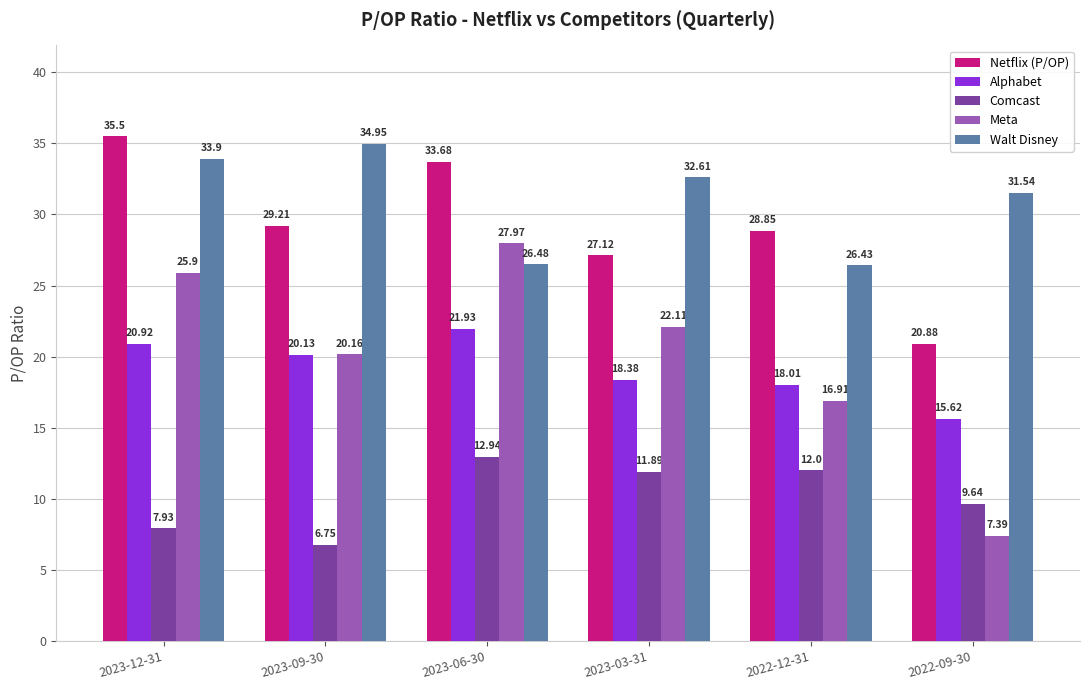

What is the value of the Netflix (P/OP) bar at the 3rd from the left?

33.7